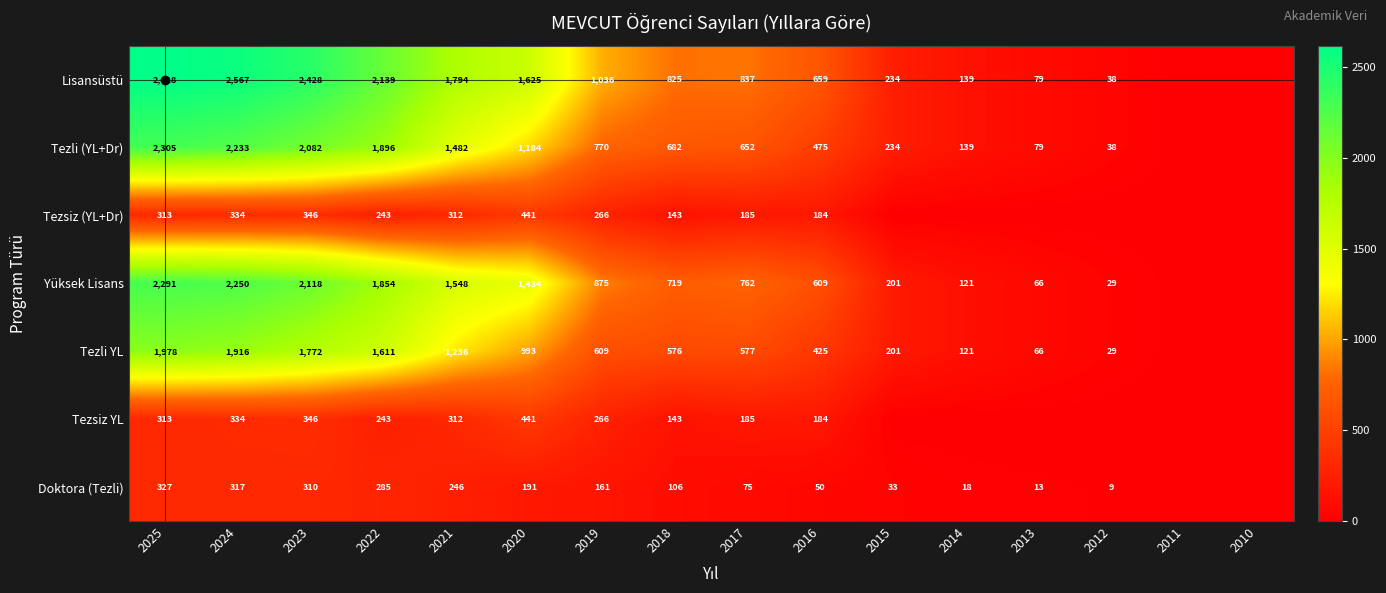

The Tezli YL series shows 425 at 2016. True or false?

True